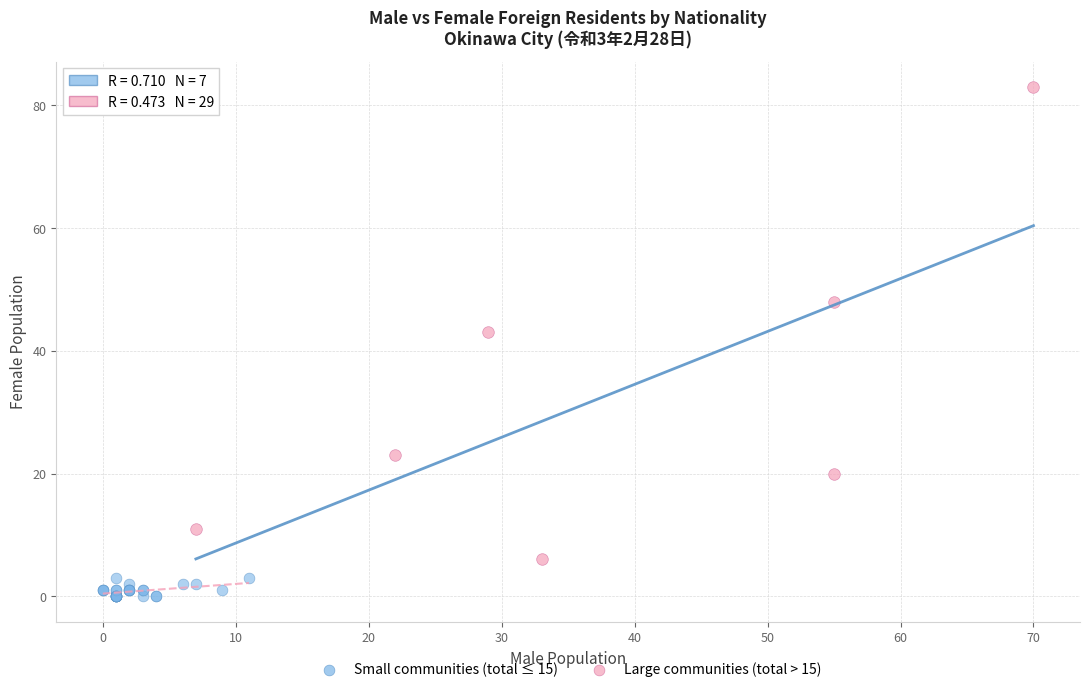

Which series reaches the maximum Y coordinate?

Large communities (total > 15)